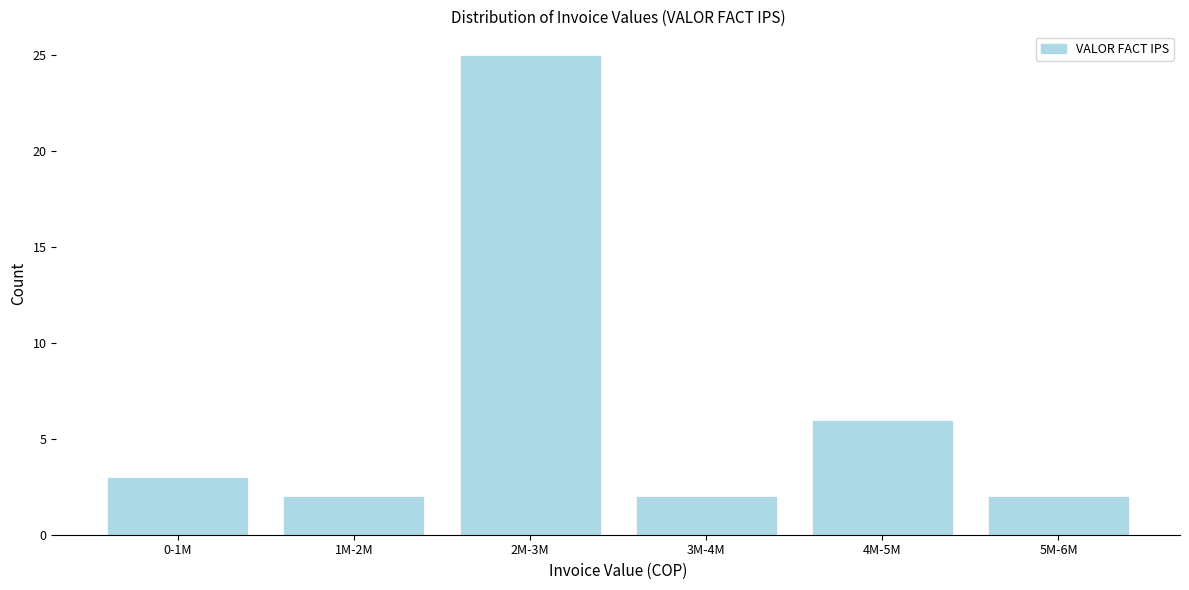

Reading left to right, extract all data points from this chart.

3	2	25	2	6	2